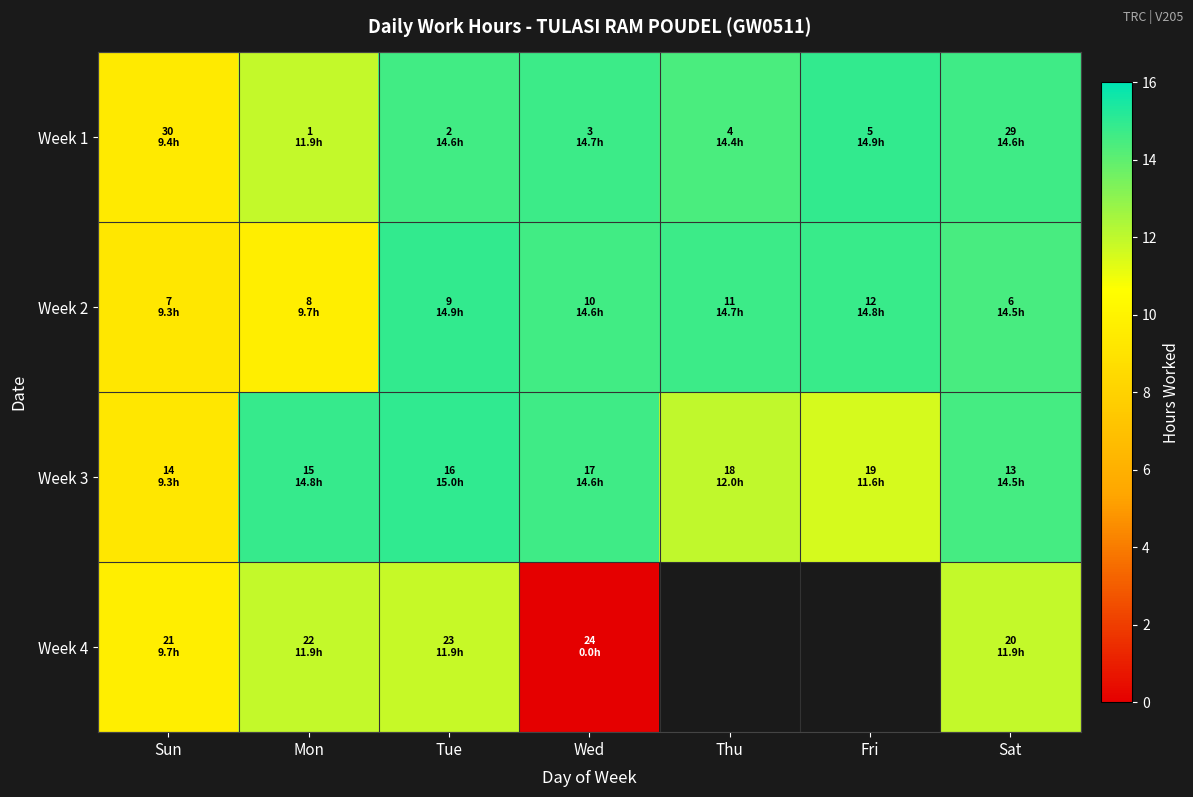

Which has a higher value, Sat or Sun?

Sat